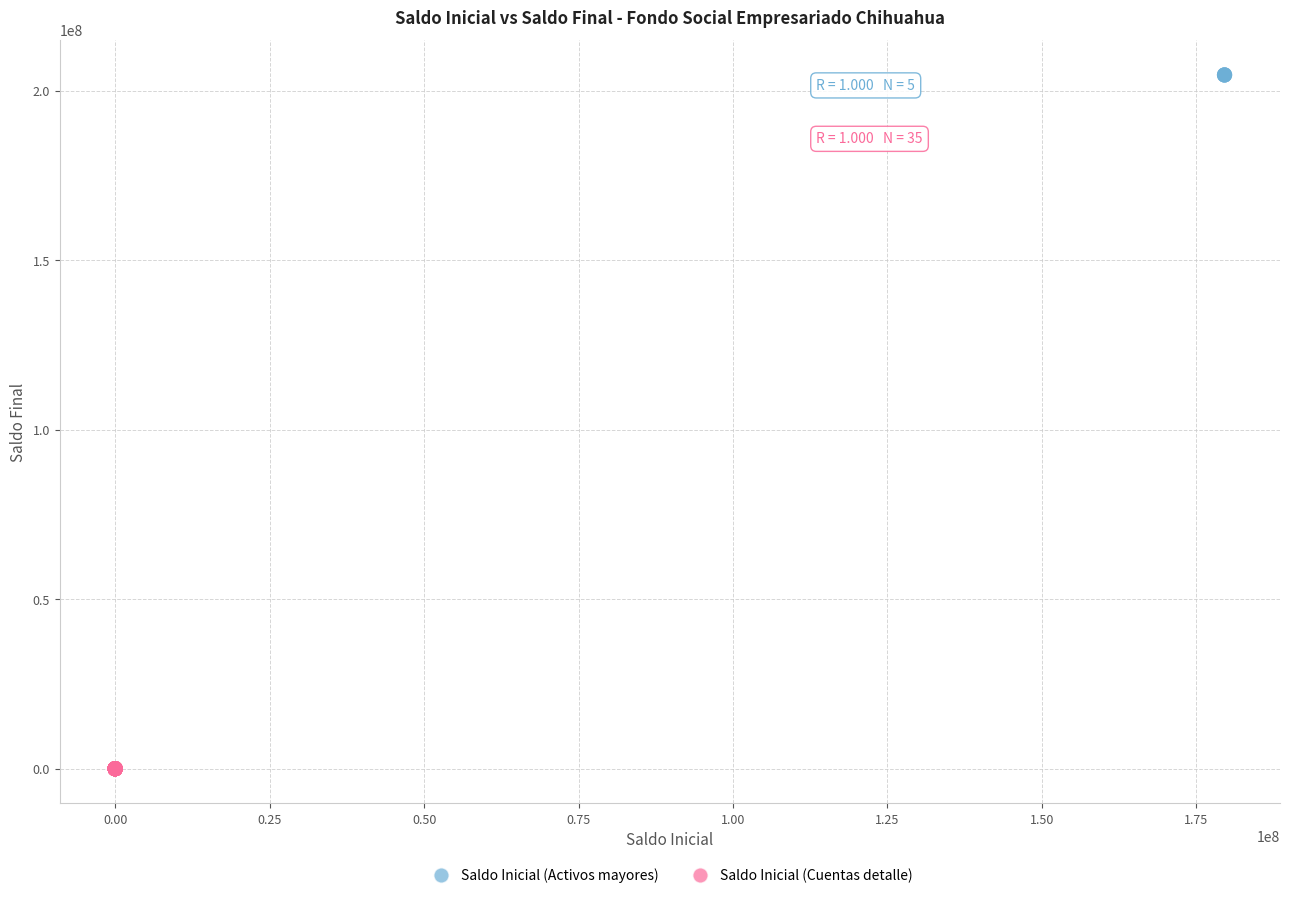

Which series contains the lowest Y value?

Saldo Inicial (Cuentas detalle)